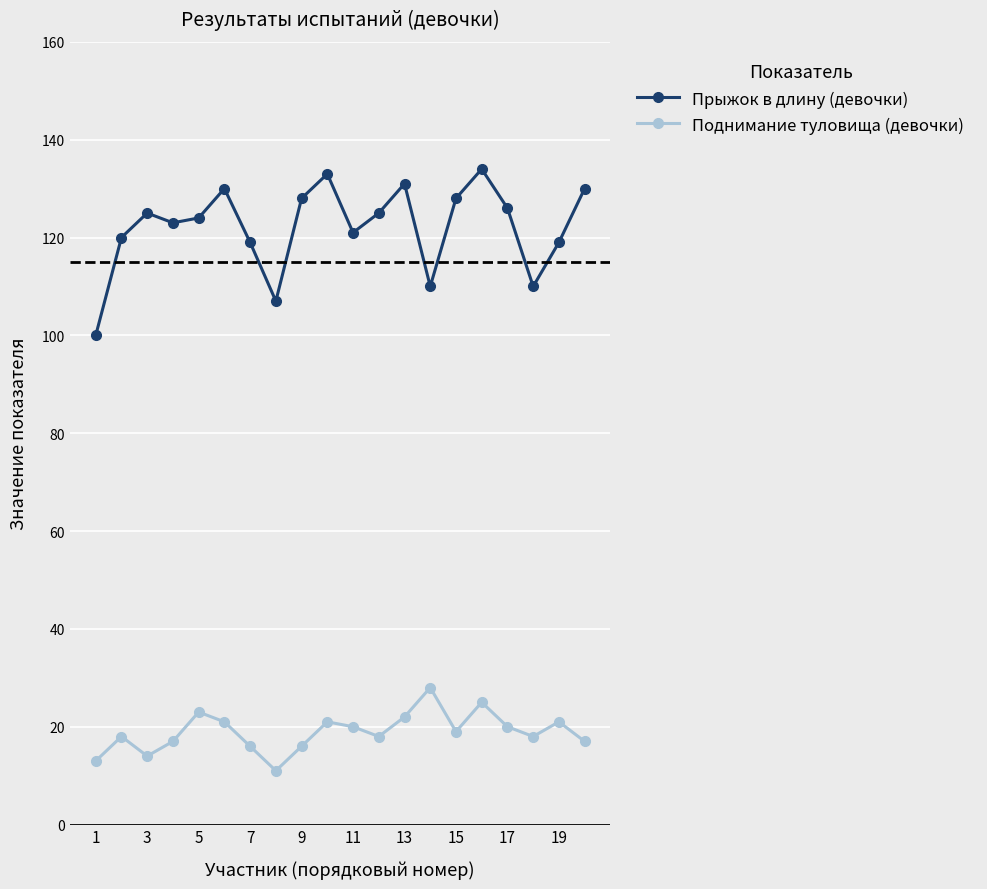

True or false: Поднимание туловища (девочки) and Прыжок в длину (девочки) cross at least once.

False